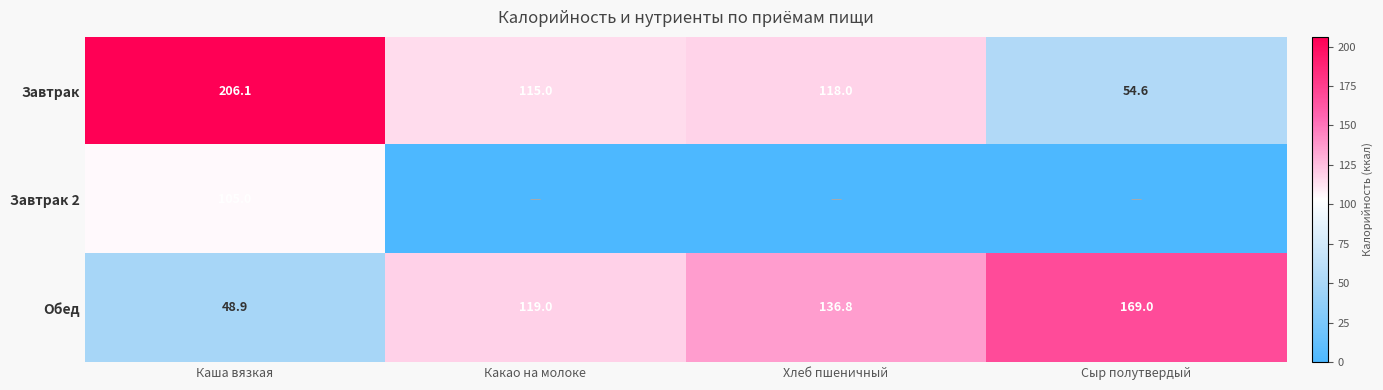

Rank the series at Какао на молоке from highest to lowest value.

Обед, Завтрак, Завтрак 2